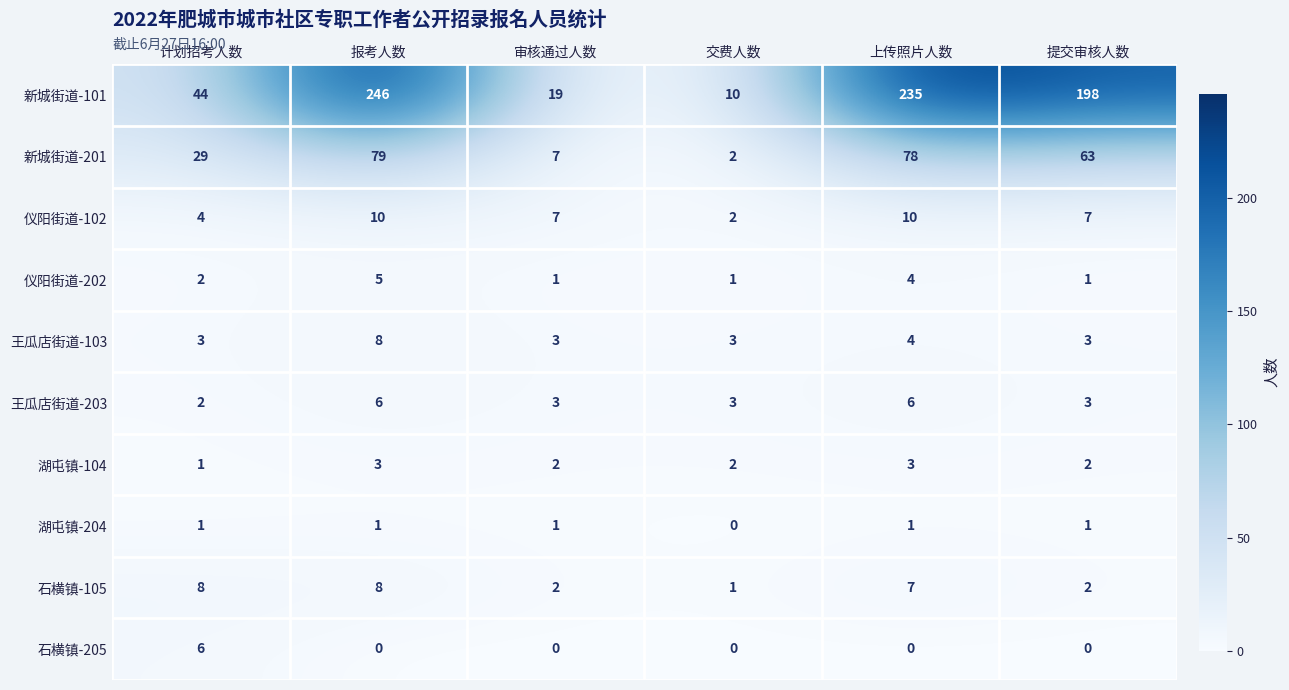

How many data points in 湖屯镇-104 are less than 2?

1